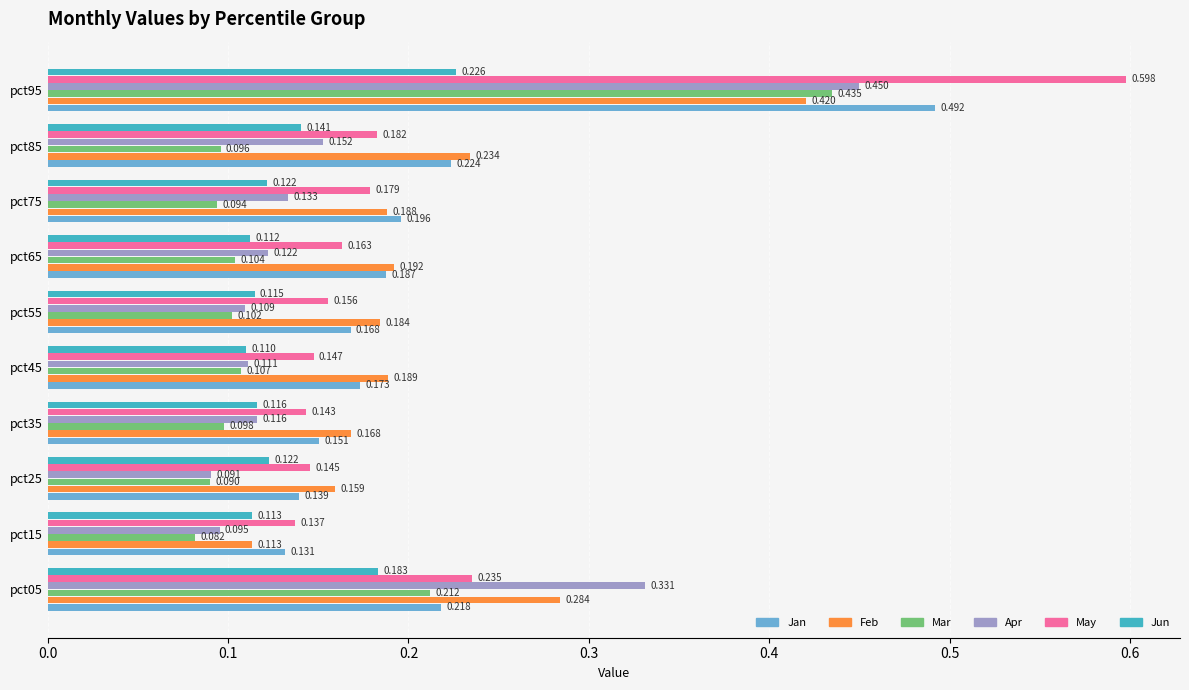

Which series has the largest range (max minus min)?

May